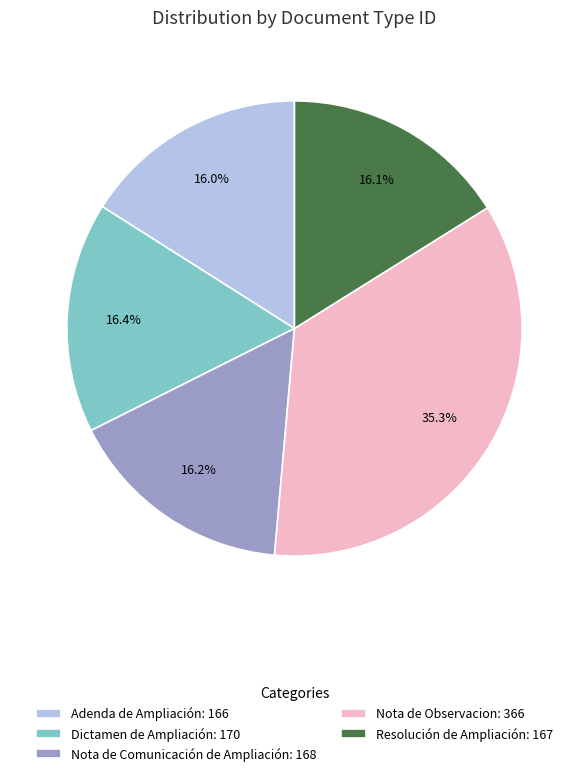

True or false: Resolución de Ampliación accounts for 23% of the total.

False